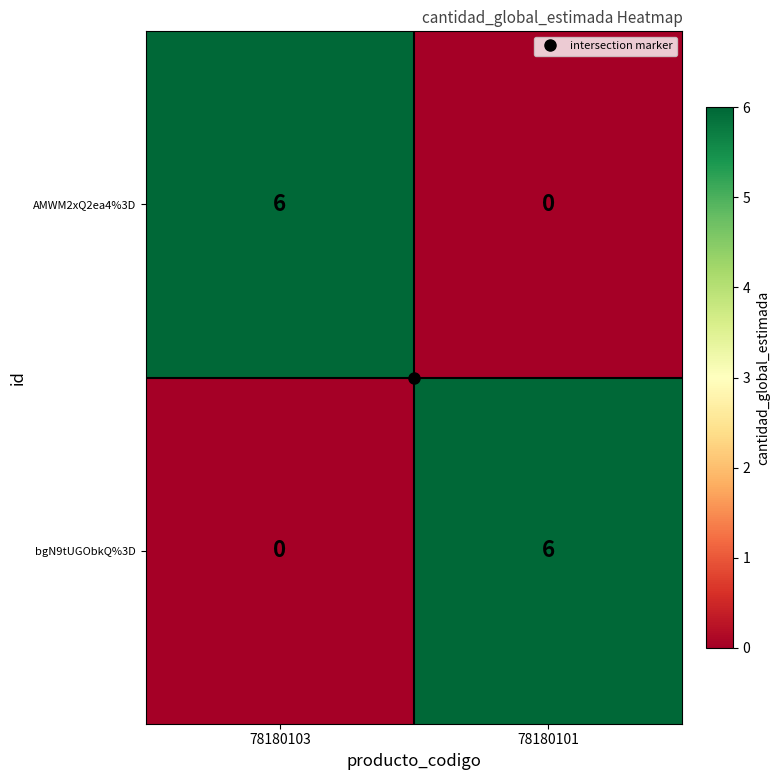

What is the greatest value displayed?

6